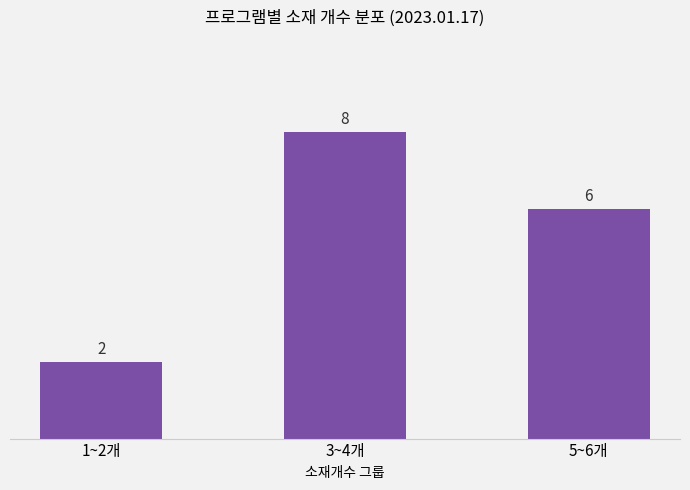

At which label is the value closest to 5?

5~6개